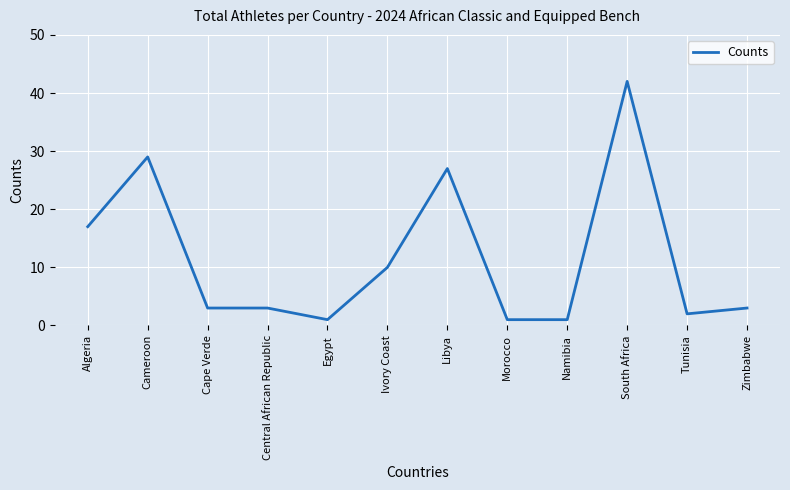

At which category does the data reach its first local peak?

Cameroon